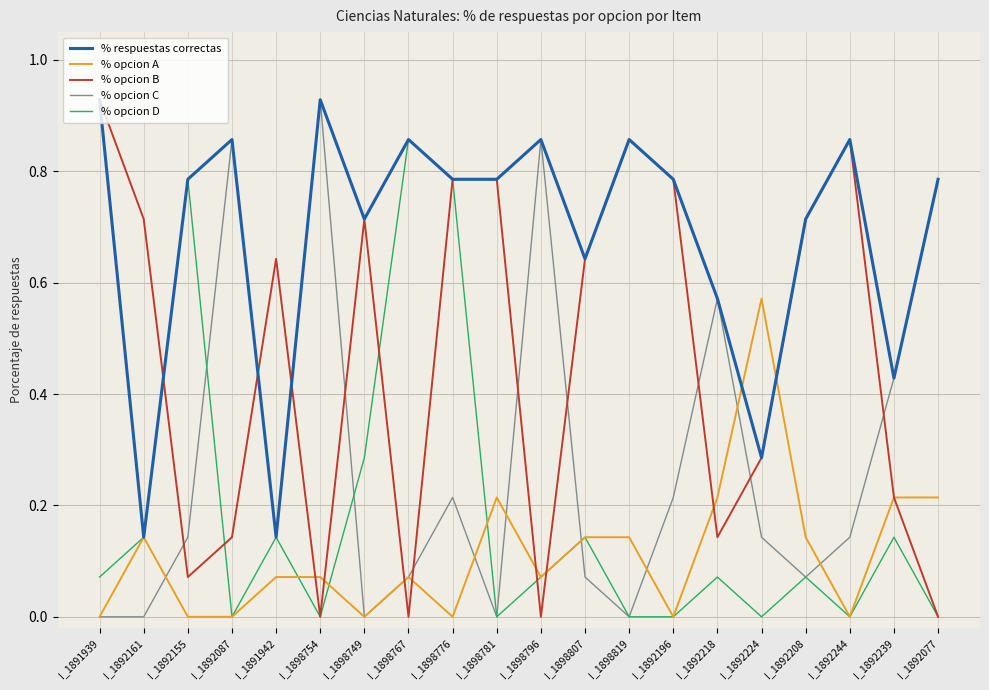

Does the chart have visible grid lines?

Yes